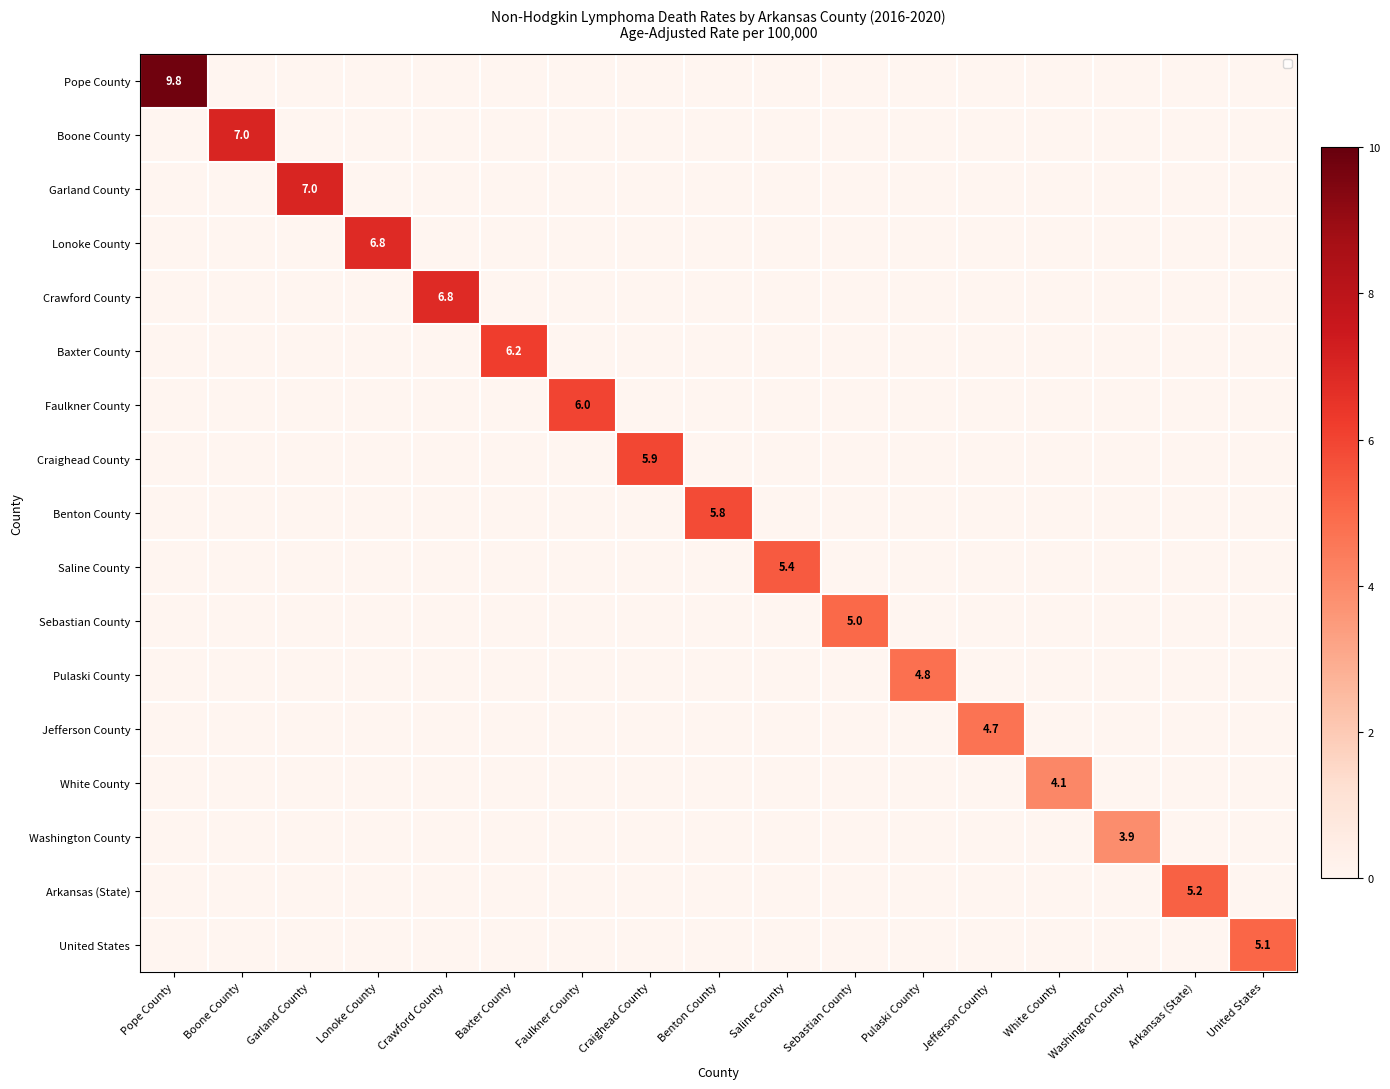

Between Crawford County and Faulkner County, which series saw the biggest shift?

Crawford County